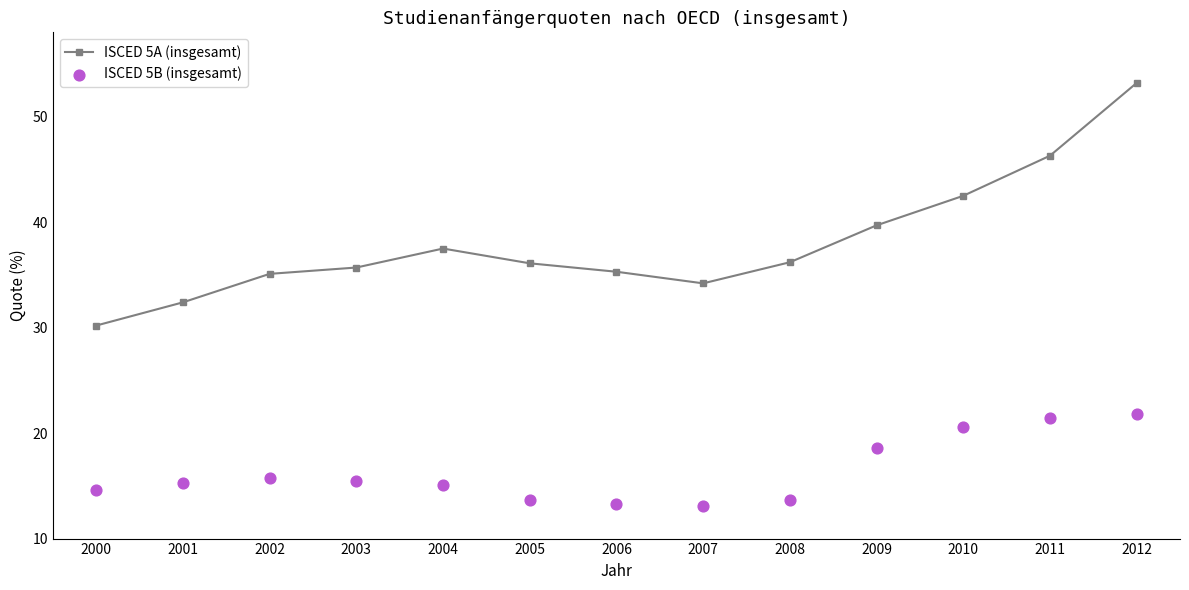

What are all the series names shown in the legend?

ISCED 5A (insgesamt), ISCED 5B (insgesamt)